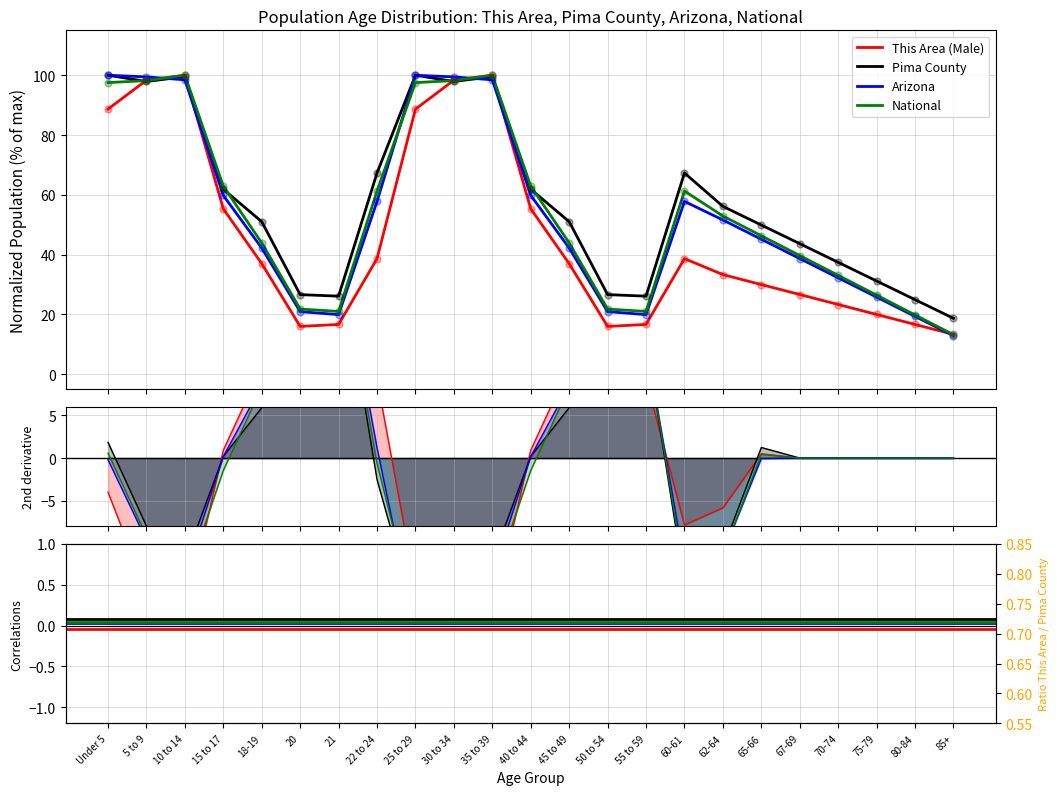

Which series has the largest total across all categories?

Pima County